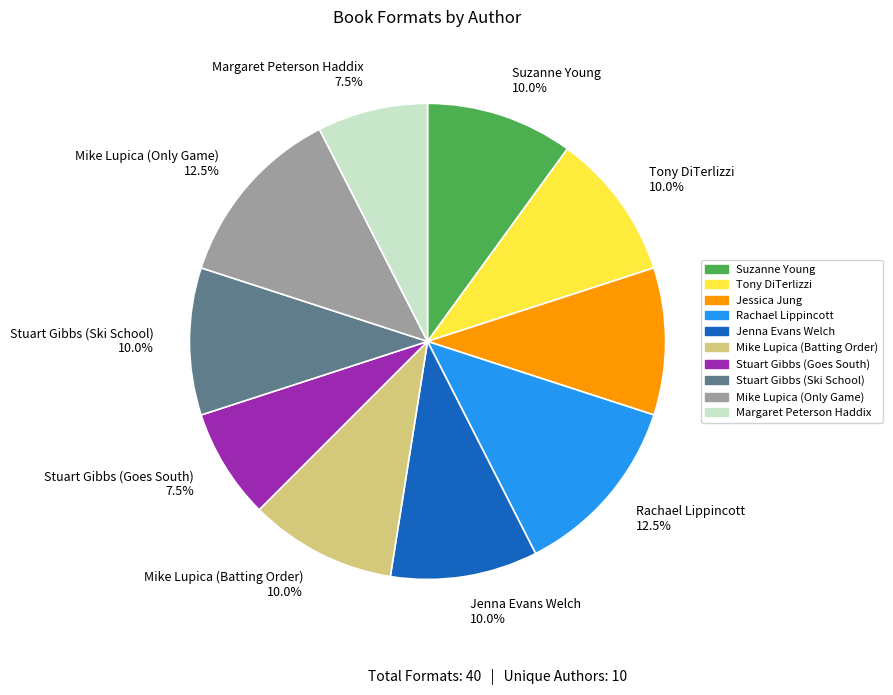

What percentage do Rachael Lippincott 12.5% and Jessica Jung 10.0% together represent?

22.5%